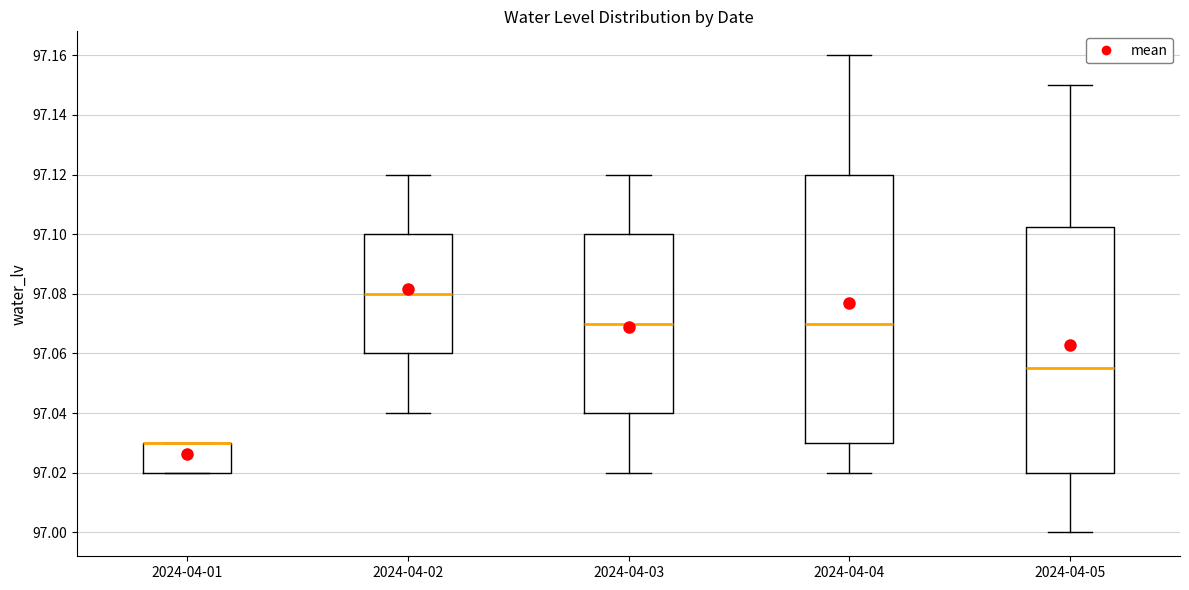

Reading left to right, read every box against the y-axis: the position of its median line, the range the box covers, and the ends of its whiskers. The values are not printed on the chart, so give them approximately, as read against the axis.

2024-04-01: median 97.030 (drawn on the box's upper edge), box 97.020 to 97.030, whiskers 97.020 to 97.030
2024-04-02: median 97.080, box 97.060 to 97.100, whiskers 97.040 to 97.120
2024-04-03: median 97.070, box 97.040 to 97.100, whiskers 97.020 to 97.120
2024-04-04: median 97.070, box 97.030 to 97.120, whiskers 97.020 to 97.160
2024-04-05: median 97.056, box 97.020 to 97.102, whiskers 97.000 to 97.150